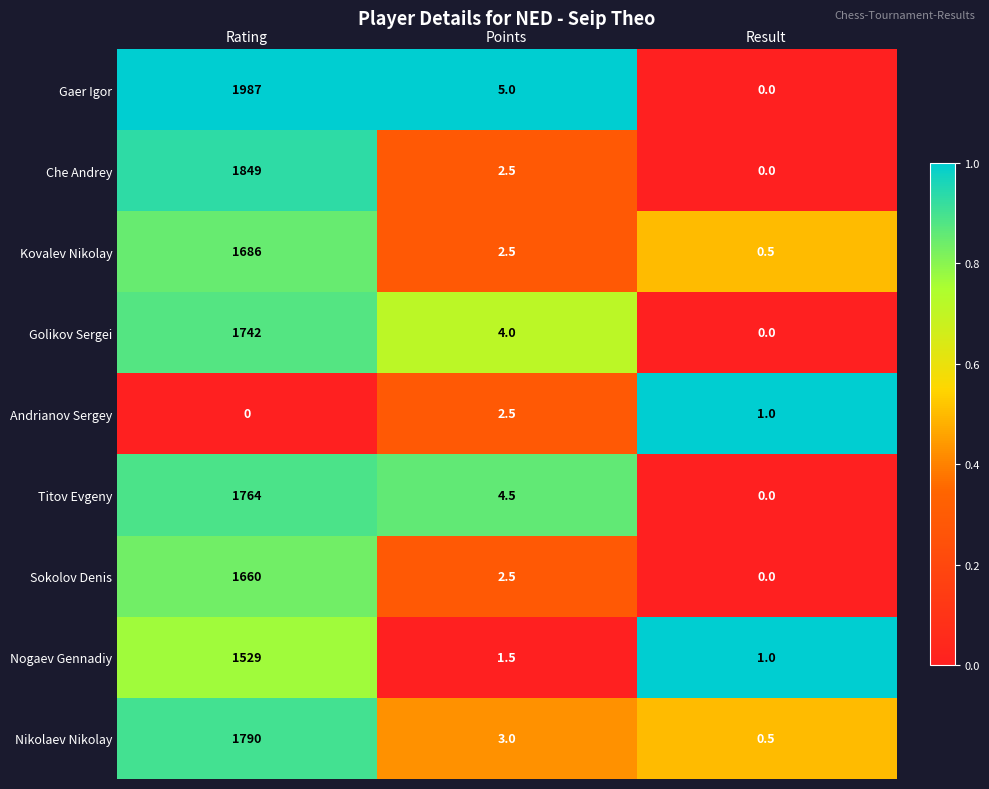

Which series has the largest total across all categories?

Gaer Igor